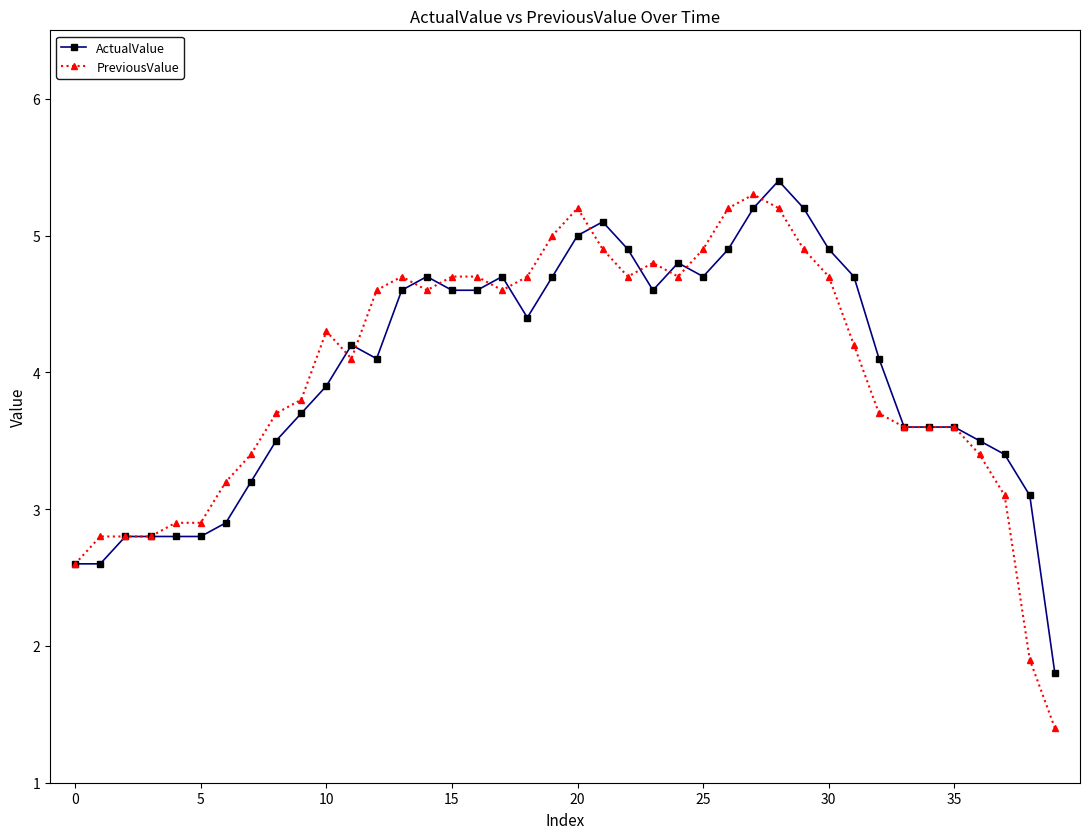

True or false: ActualValue has more than 1 points higher than both neighbors.

True